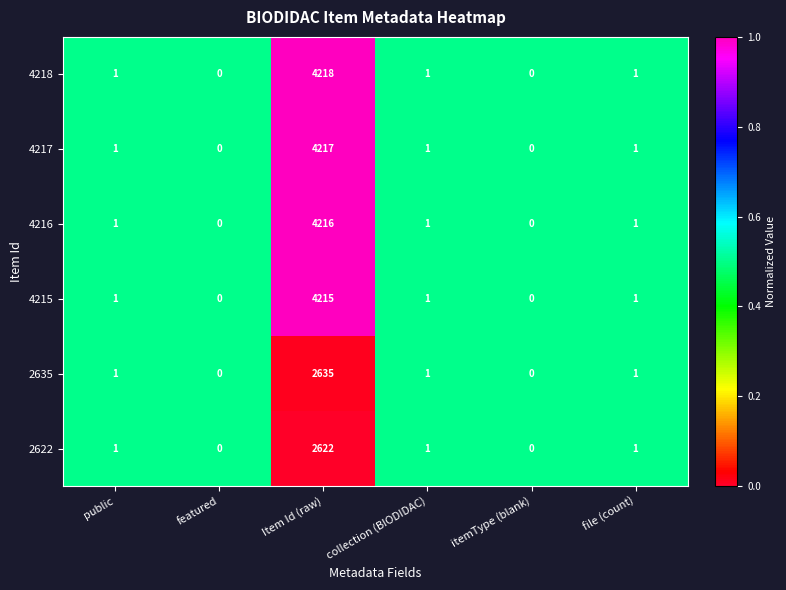

What is the maximum value shown in the chart?

4218